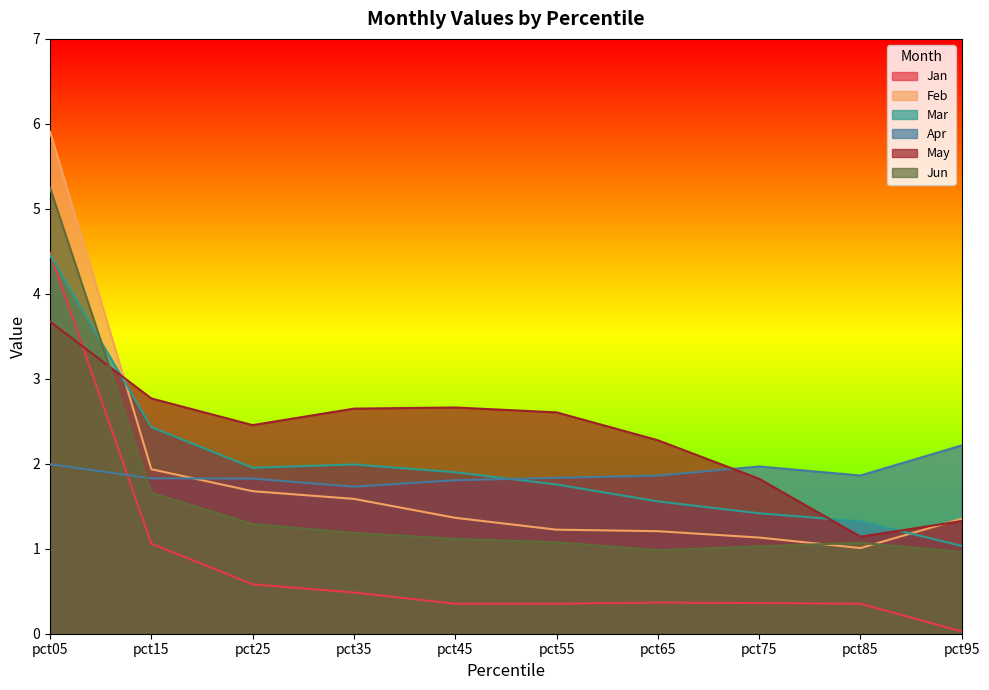

Which series has the largest total across all categories?

May